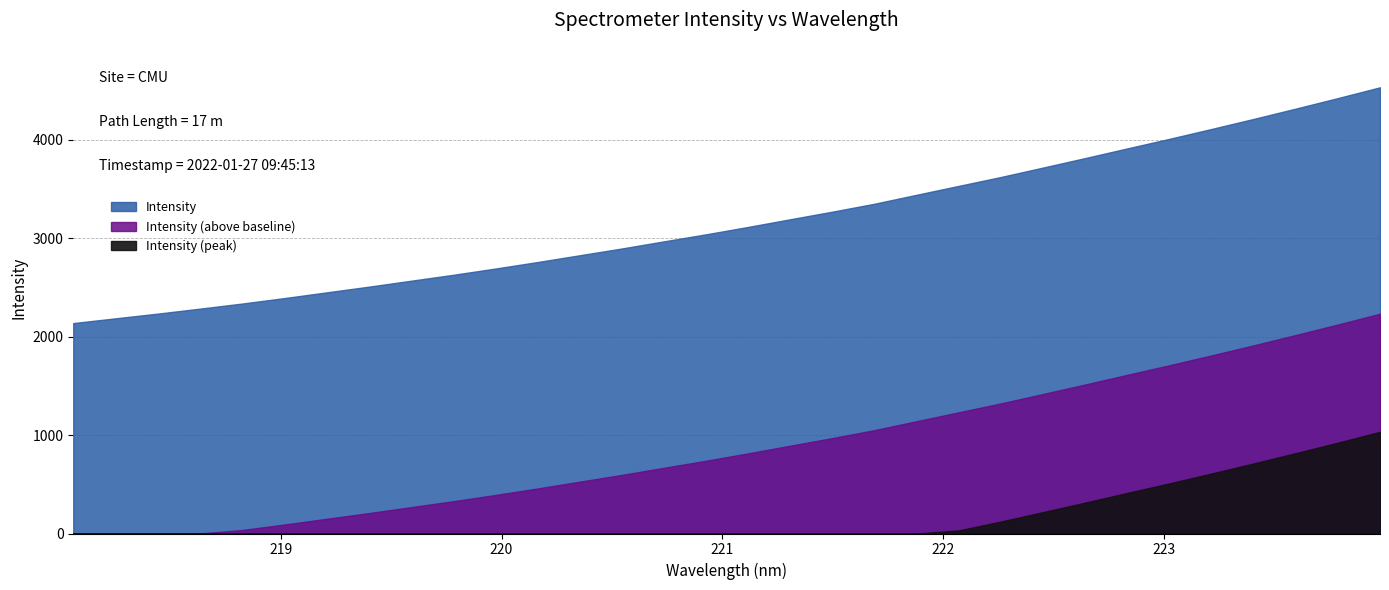

What is the smallest value displayed?

2137.5